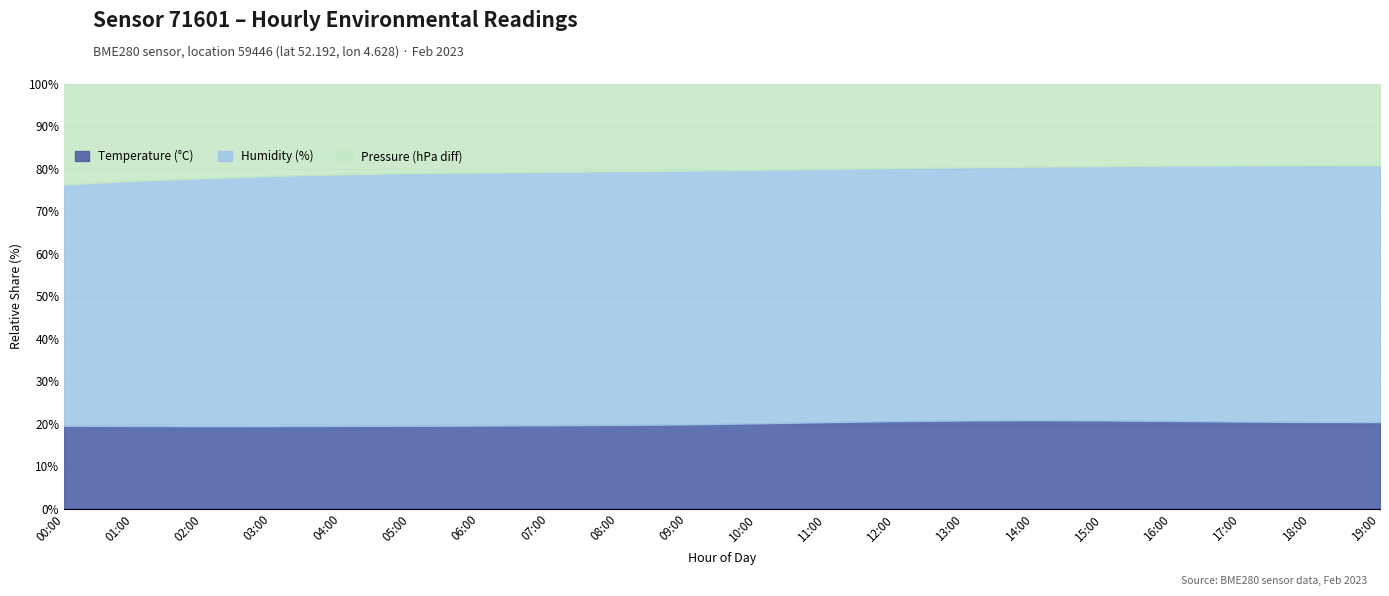

What is the maximum value shown in the chart?

48.8